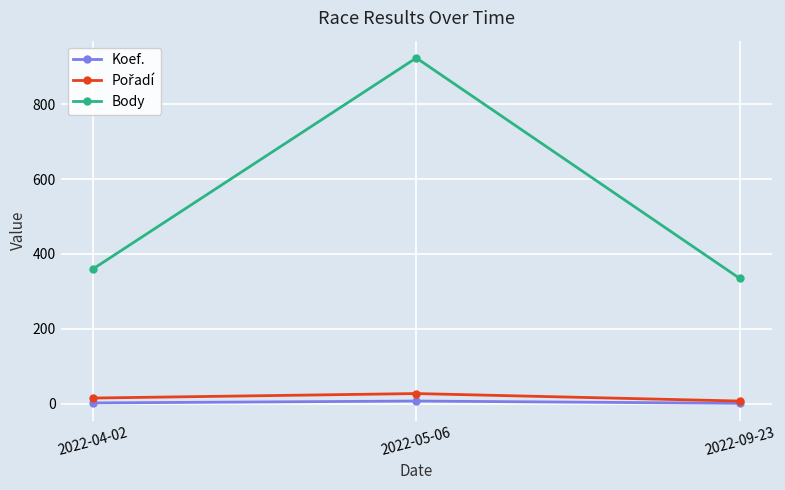

What is the label of the 2nd point from the left?

2022-05-06